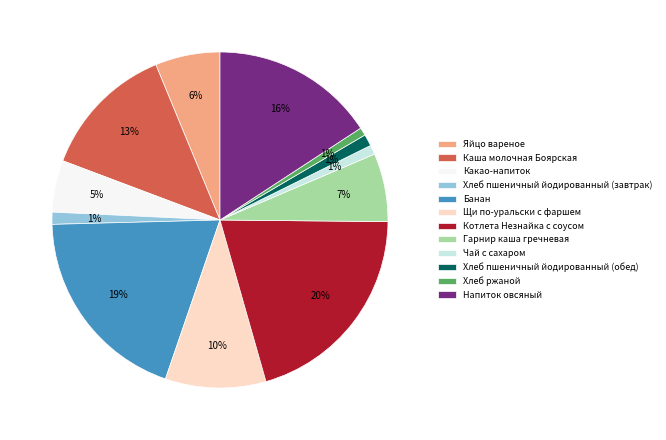

To the nearest percent, what percentage of the pie is Хлеб ржаной?

1%